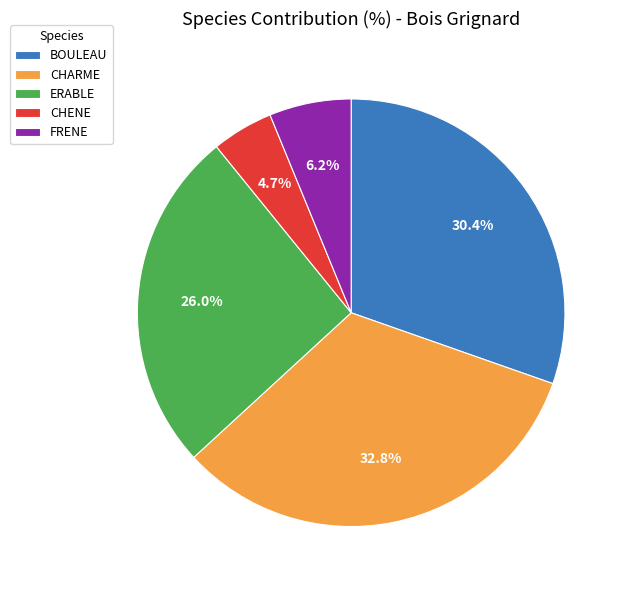

What portion of the pie excludes BOULEAU?

69.6%